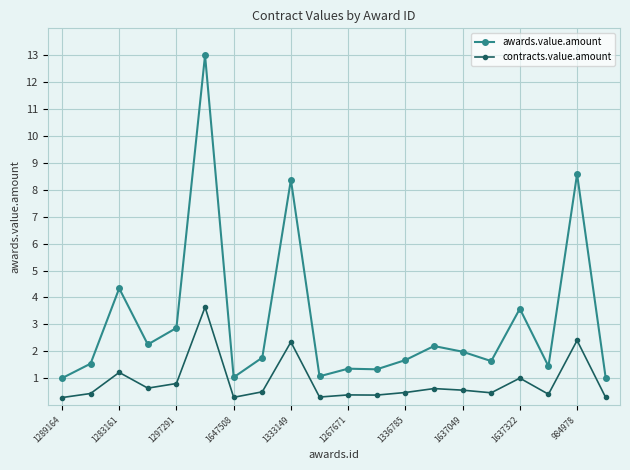

True or false: awards.value.amount has more than 1 points higher than both neighbors.

True